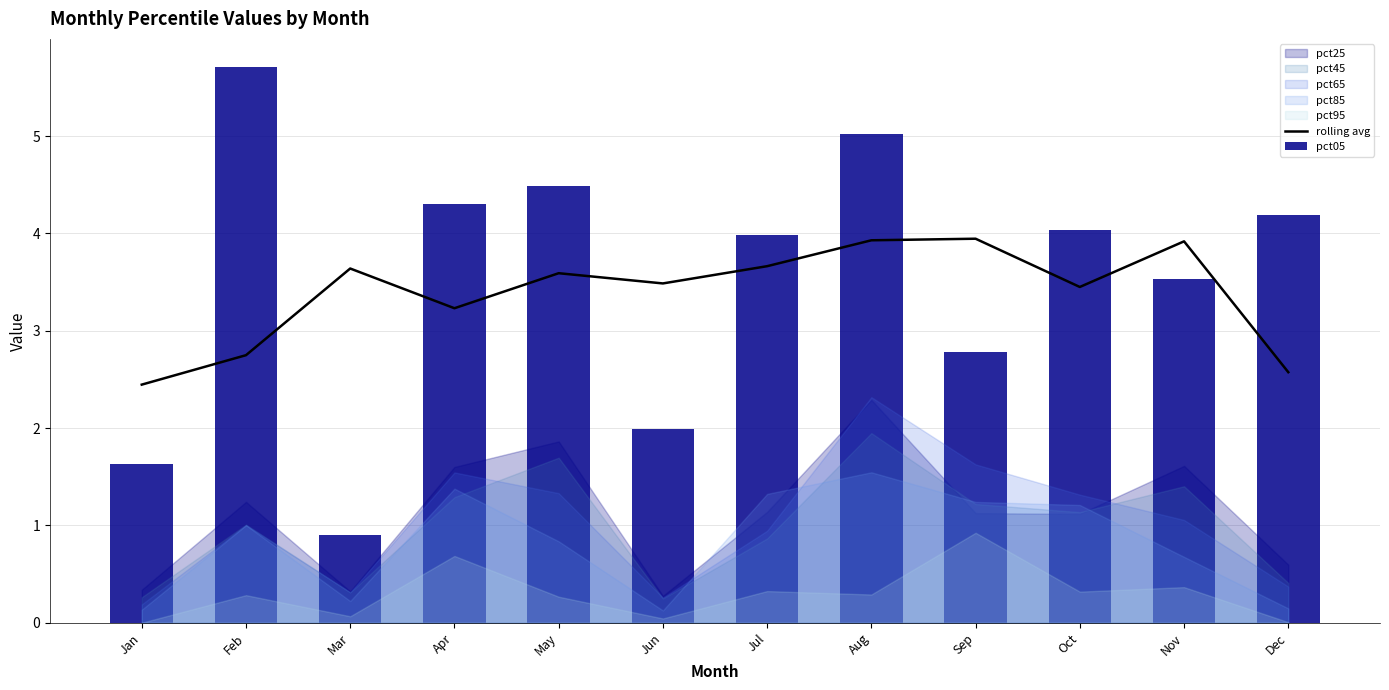

What is the approximate value of rolling avg at Jul?

3.7